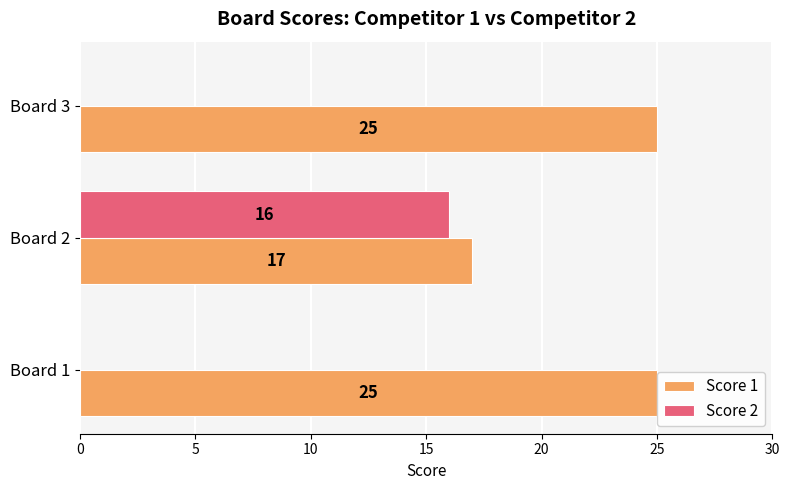

At which category is the sum across all series the highest?

Board 2